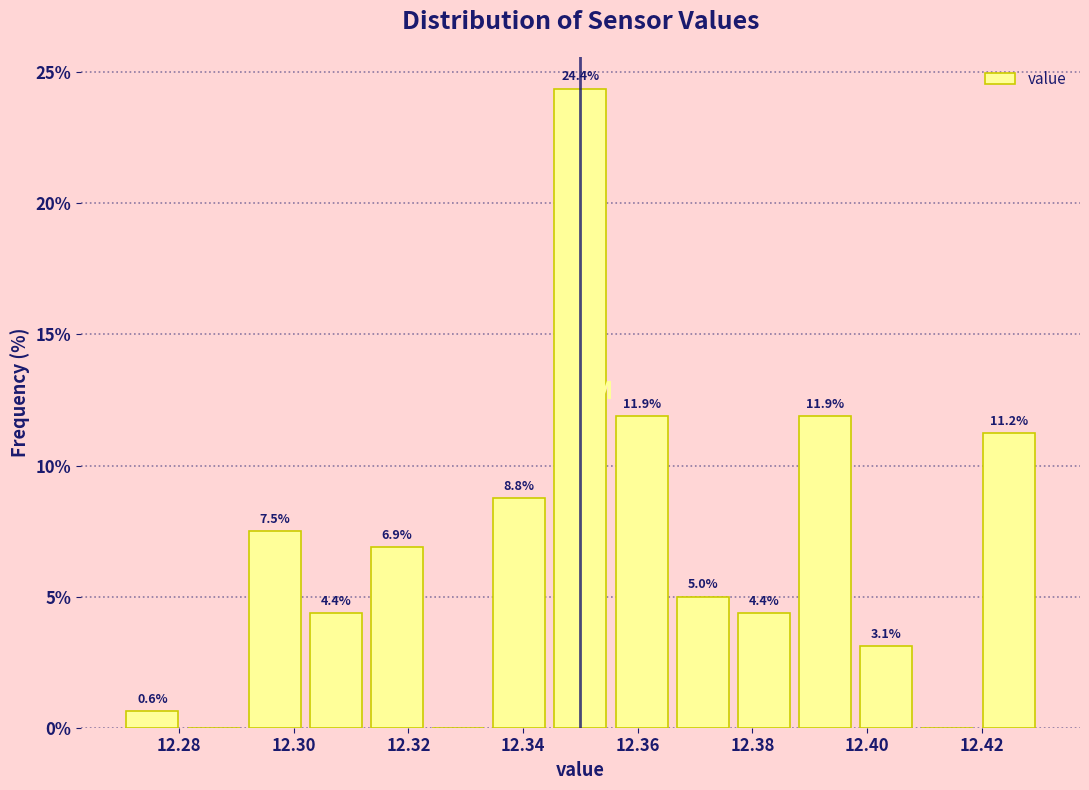

Which range on the x-axis has the tallest bar?

12.344 to 12.356